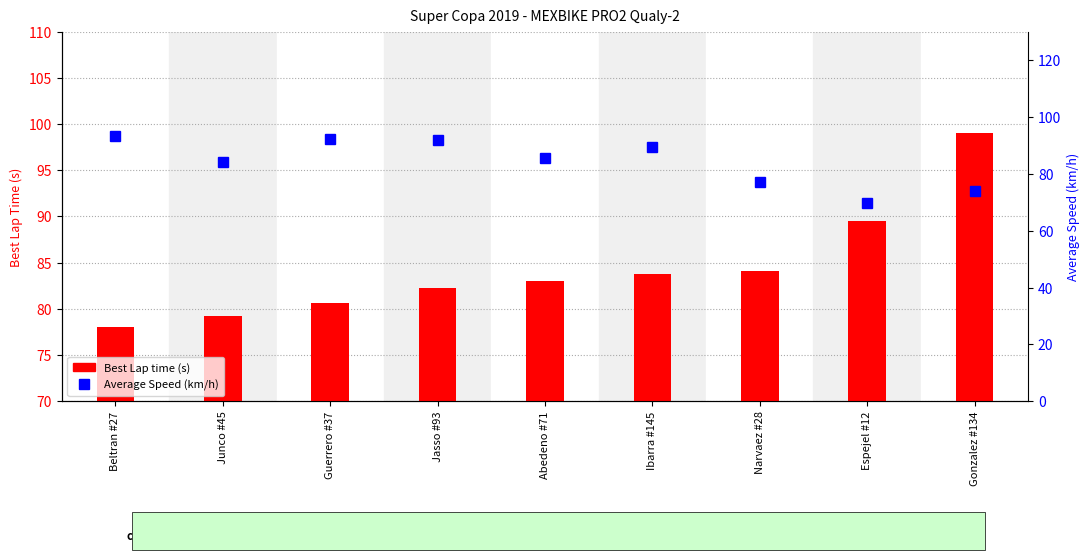

At Narvaez #28, list the series in order from largest to smallest.

Best Lap time (s), Average Speed (km/h)